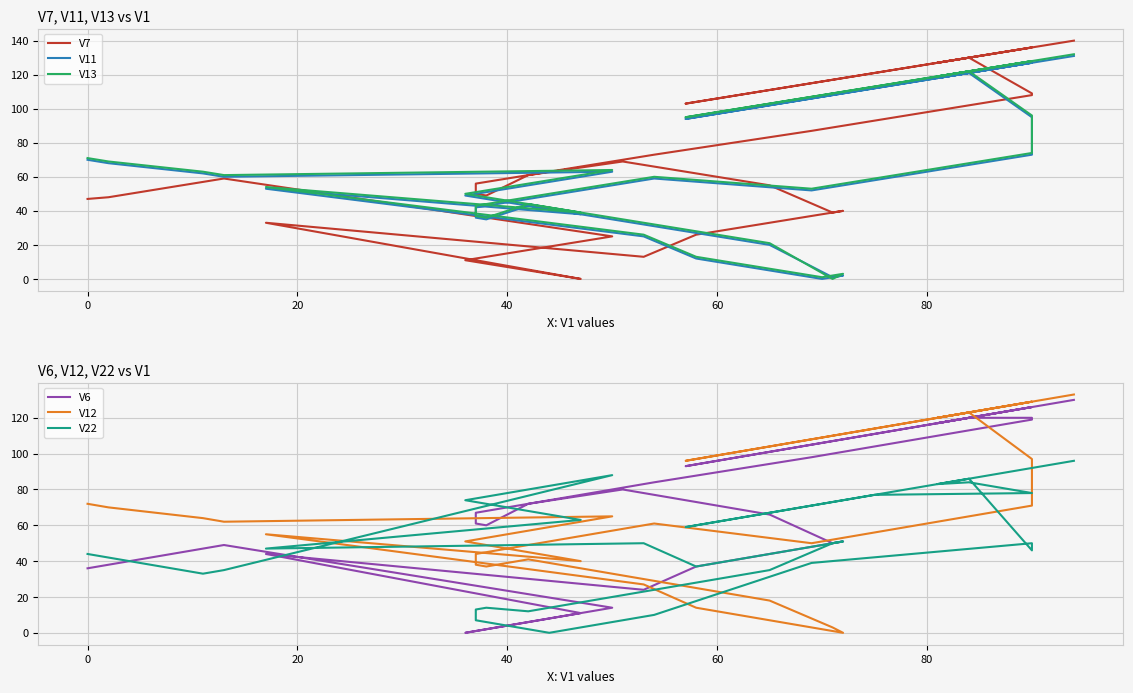

How many positive values does the V11 series have?

33